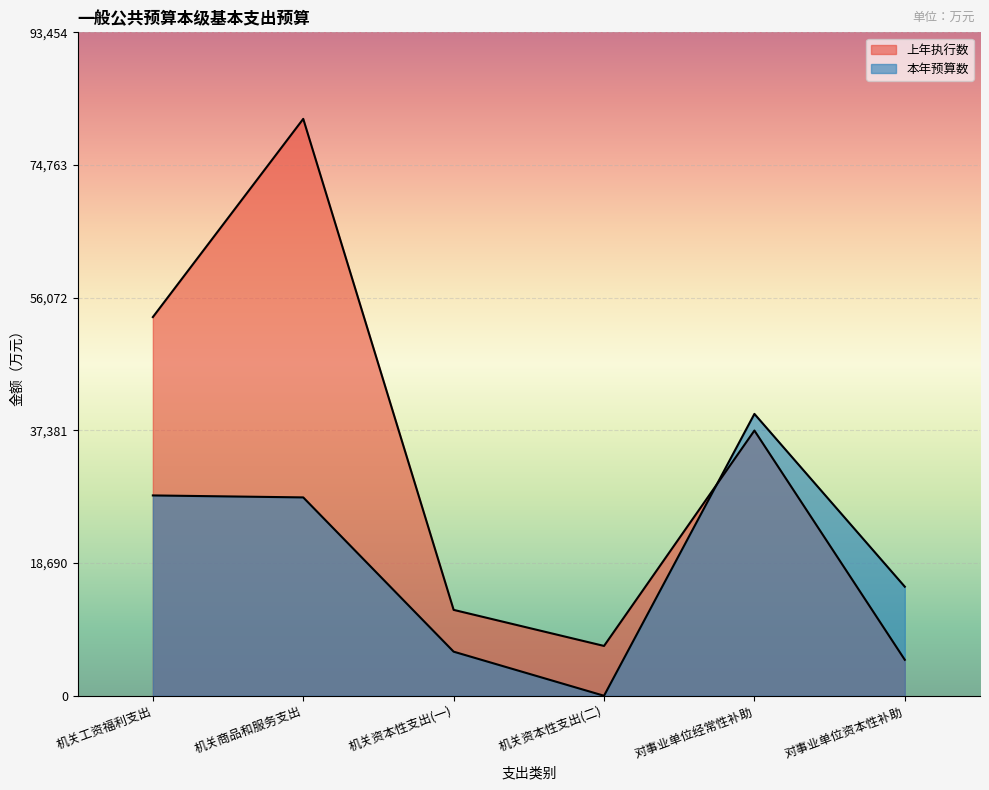

Reading right to left, transcribe all the data shown in this chart.

上年执行数: 5063	37360	7017	12099	81265	53344
本年预算数: 15361	39704	0	6210	27941	28219